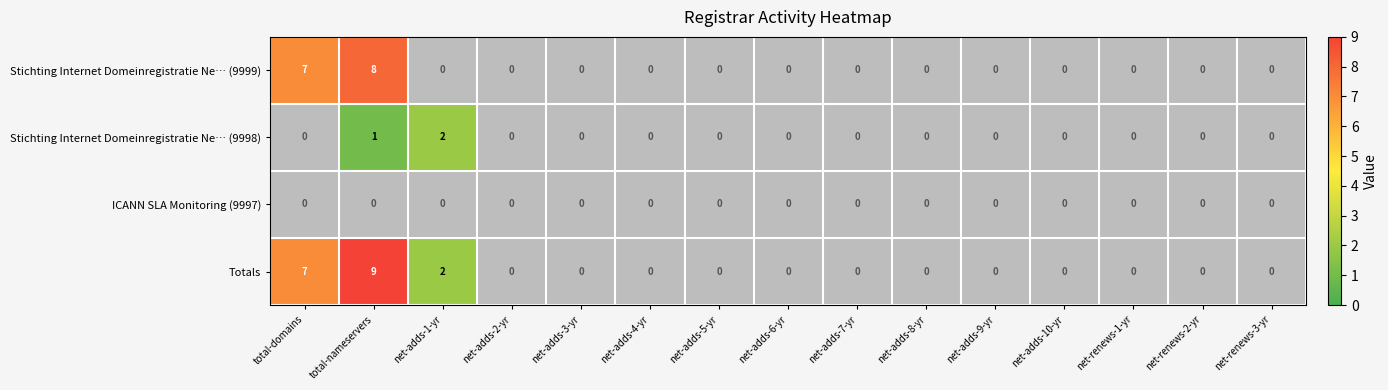

Which label corresponds to the largest value in the chart?

total-nameservers